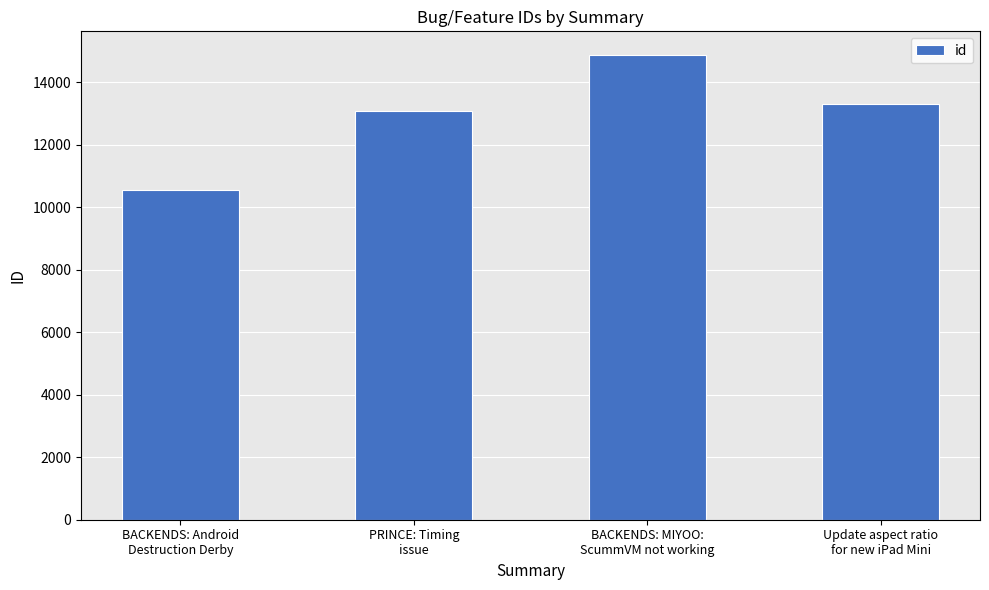

List the labels in order of value, smallest first.

BACKENDS: Android
Destruction Derby, PRINCE: Timing
issue, Update aspect ratio
for new iPad Mini, BACKENDS: MIYOO:
ScummVM not working